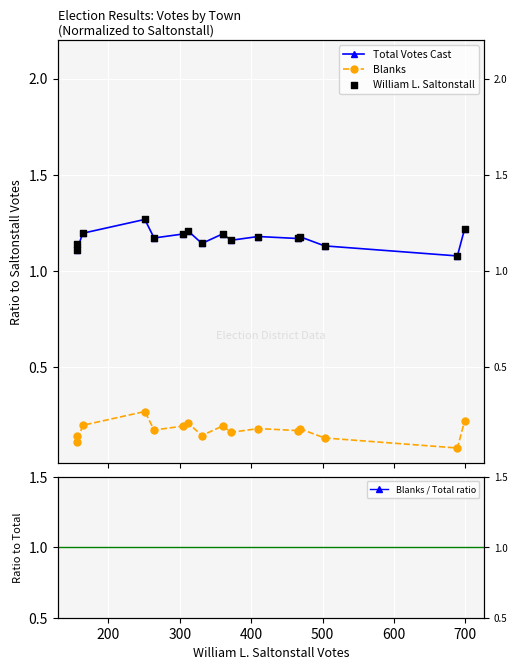

Which series has the widest spread of Y values?

Total Votes Cast